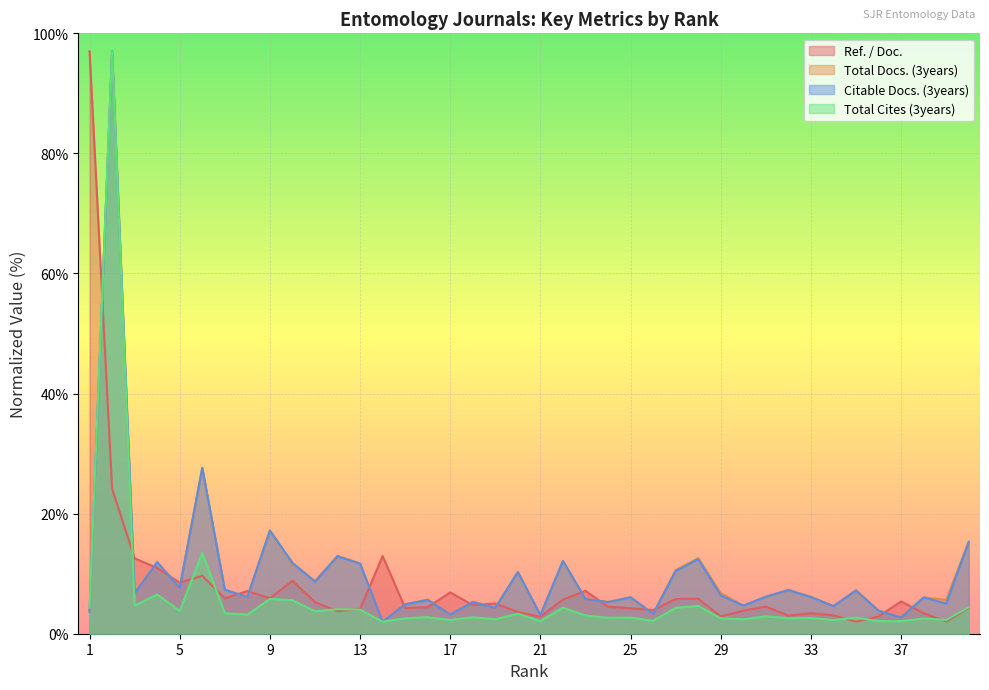

What is the average value of the Ref. / Doc. series?

8.2